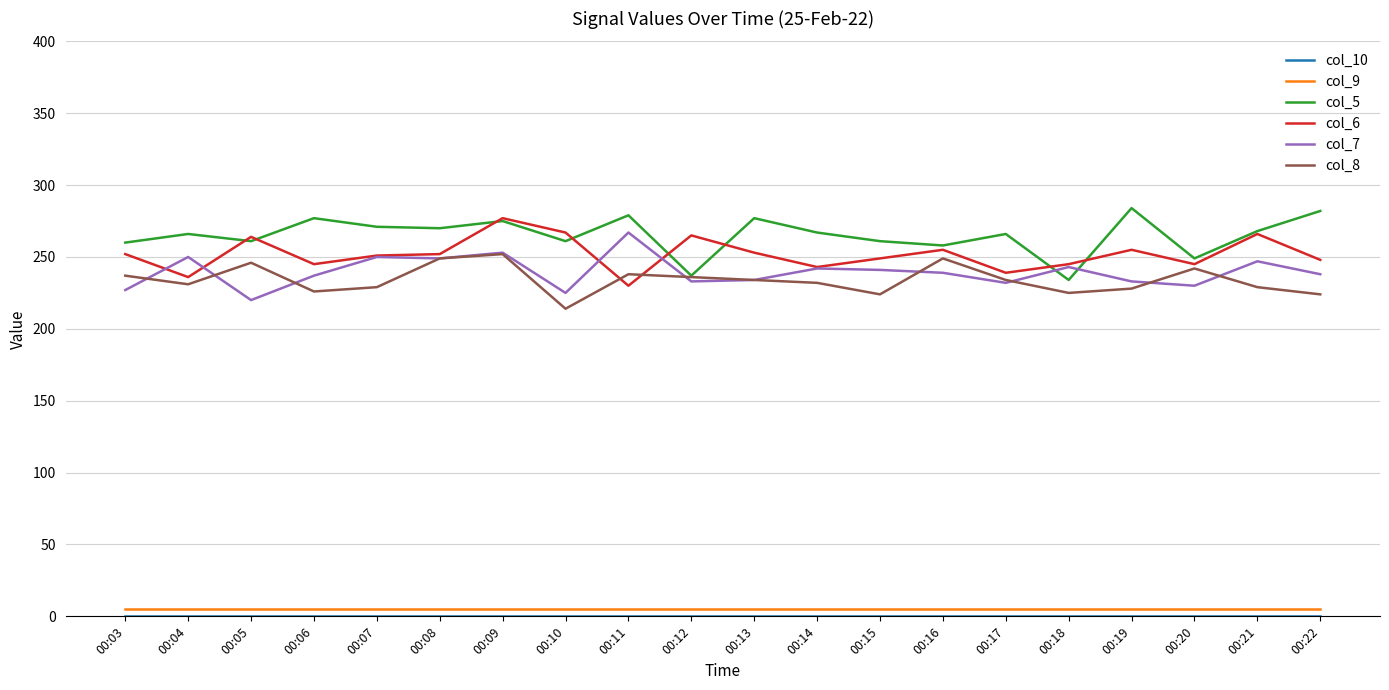

In col_8, how many points are lower than both neighbors (excluding endpoints)?

5